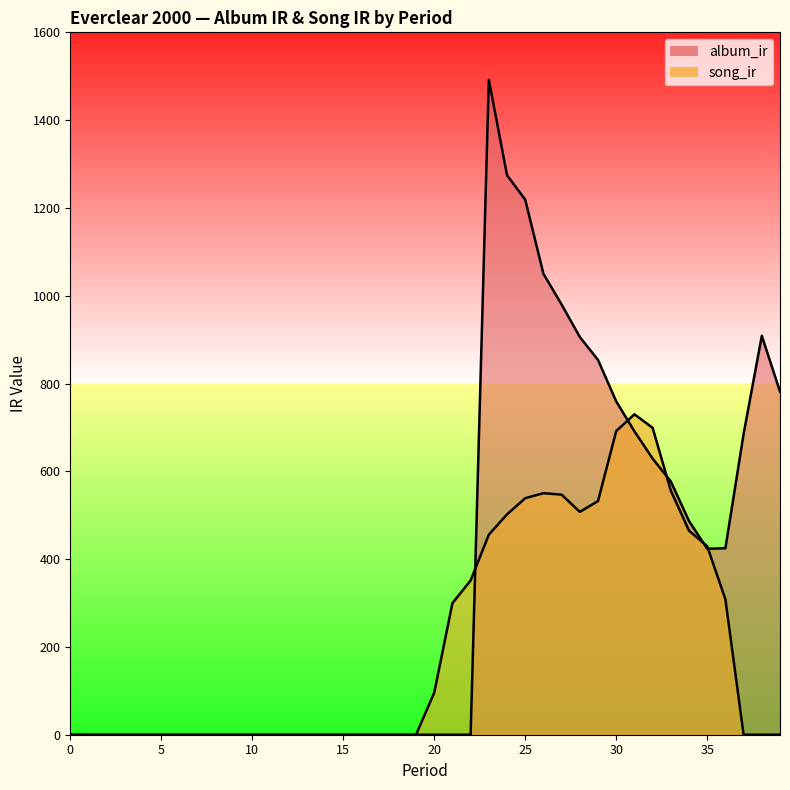

What is the average value of the album_ir series?

353.5